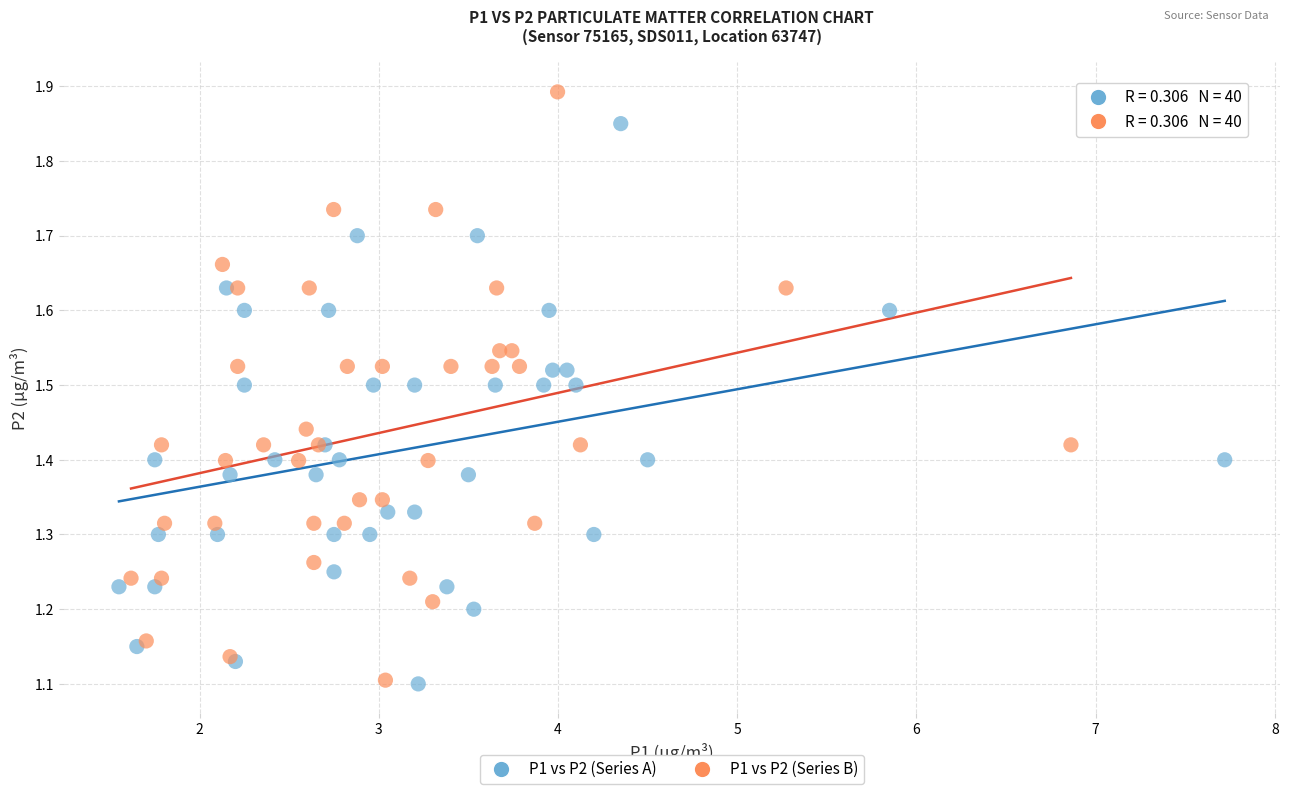

Which series contains the highest Y value?

P1 vs P2 (Series B)